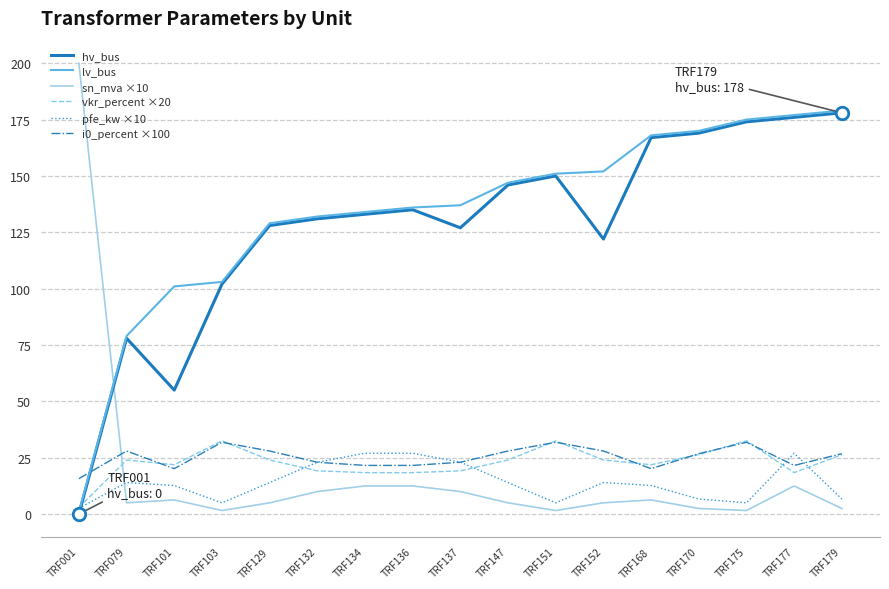

What is the maximum value shown in the chart?

200.0